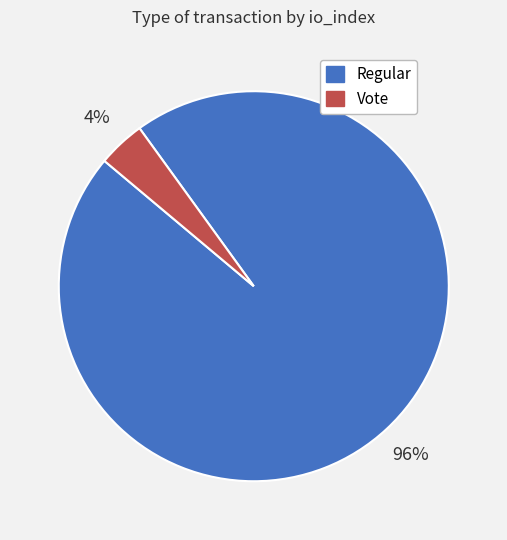

How many segments does this pie chart have?

2